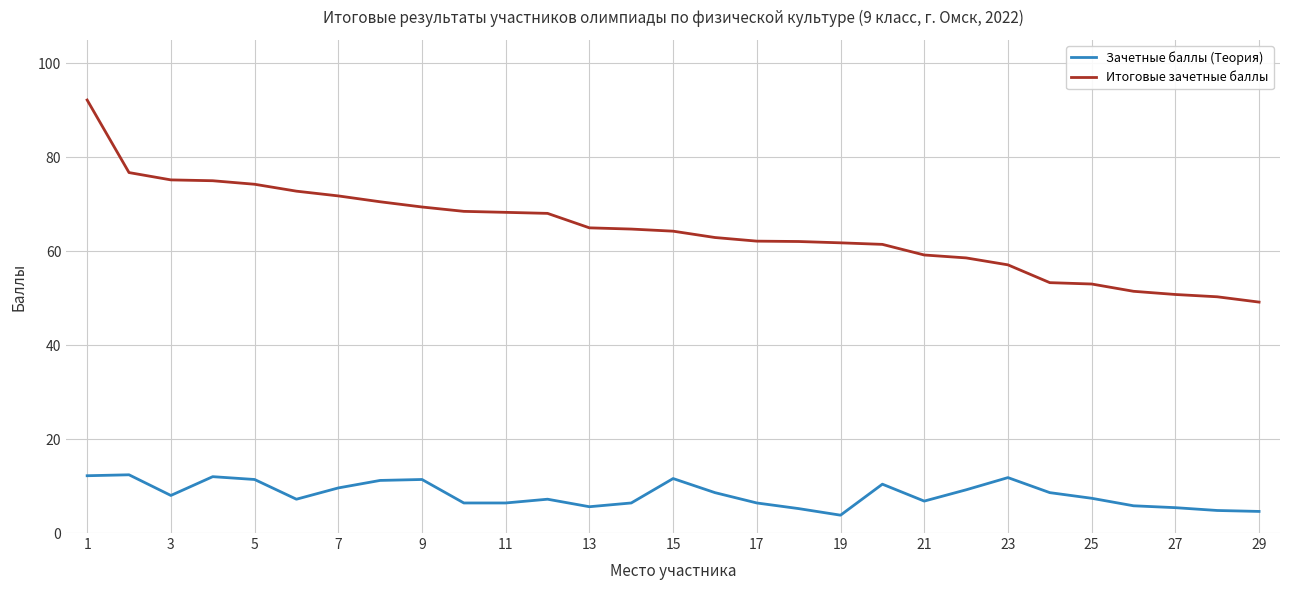

Which series has the widest spread of values?

Итоговые зачетные баллы